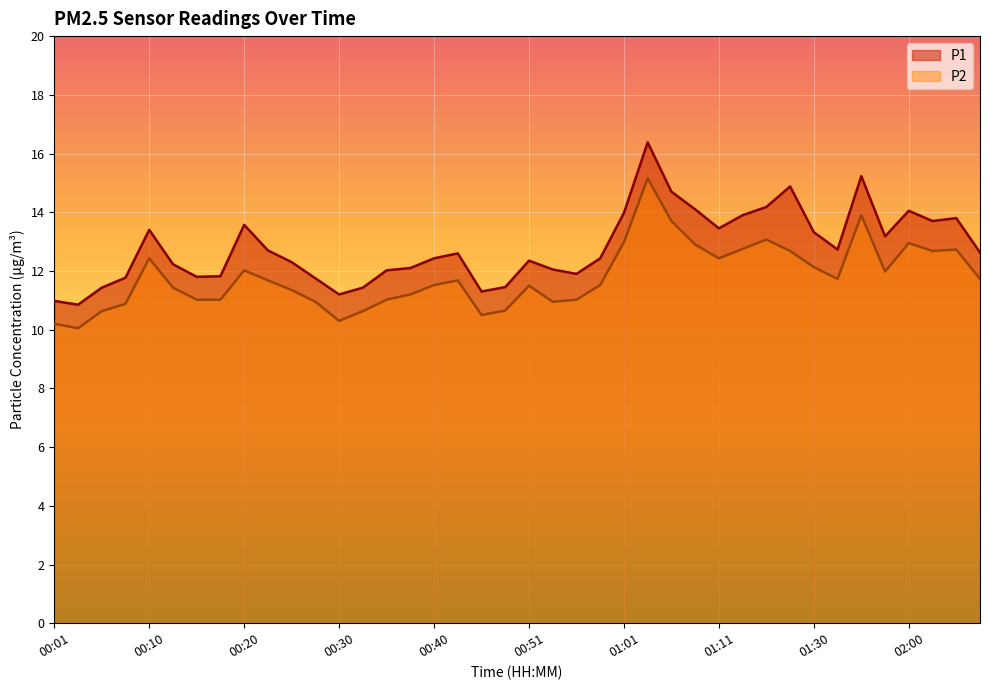

How many values in the P2 (line) series exceed 11?

30